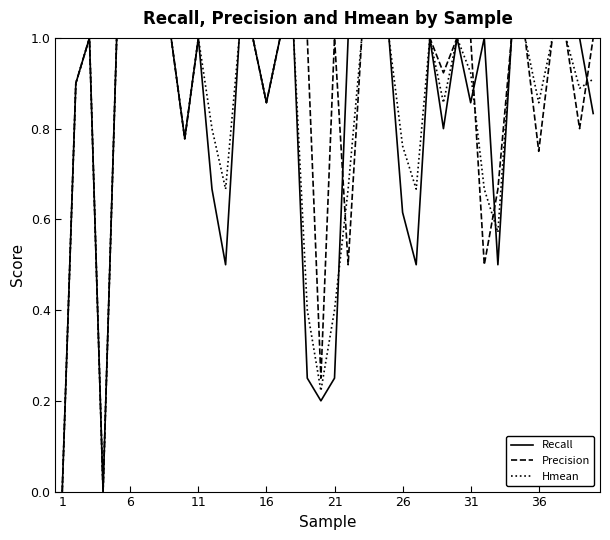

How many values in the Hmean series are below 1?

20